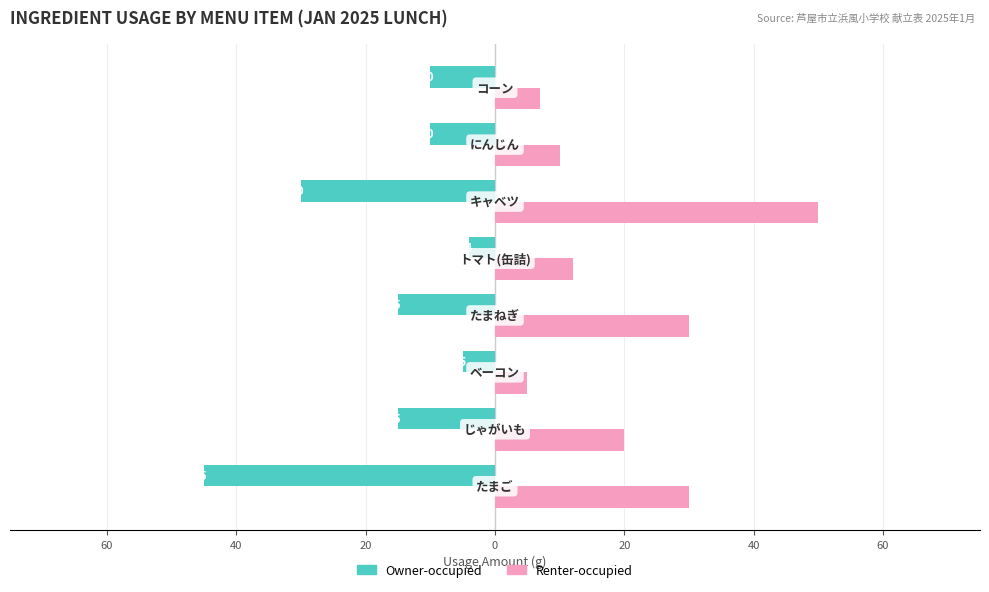

List the series in order of their overall mean, highest first.

Renter-occupied, Owner-occupied